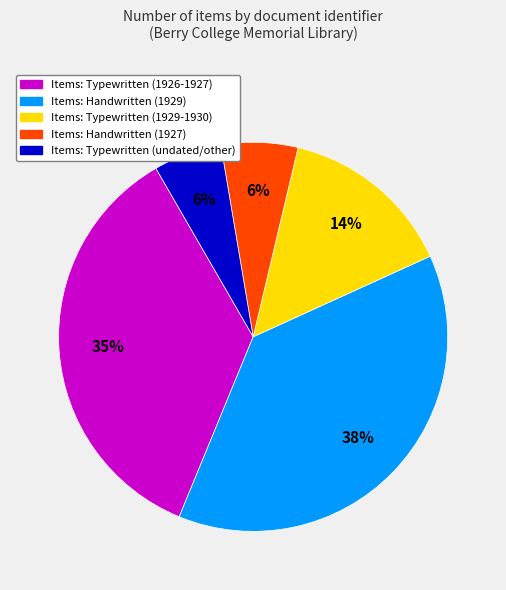

To the nearest percent, what is the average slice percentage?

20%